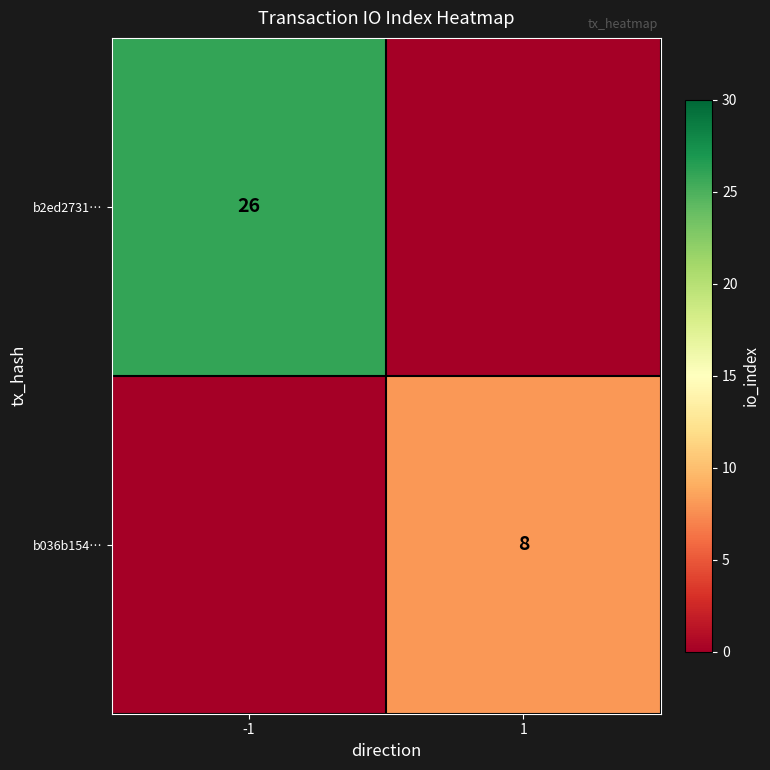

The b2ed2731… series shows 40 at -1. True or false?

False